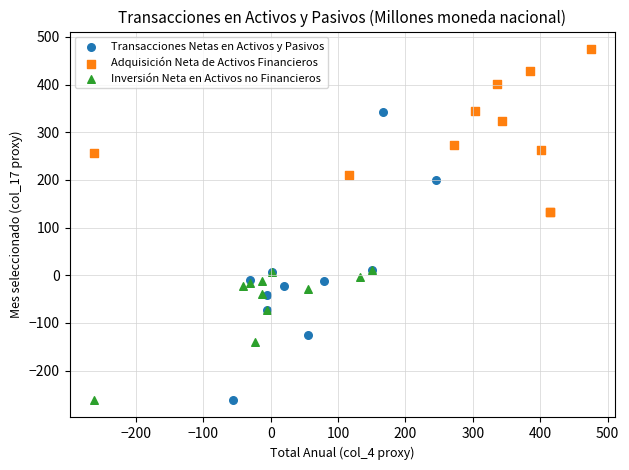

What are all the series names shown in the legend?

Transacciones Netas en Activos y Pasivos, Adquisición Neta de Activos Financieros, Inversión Neta en Activos no Financieros